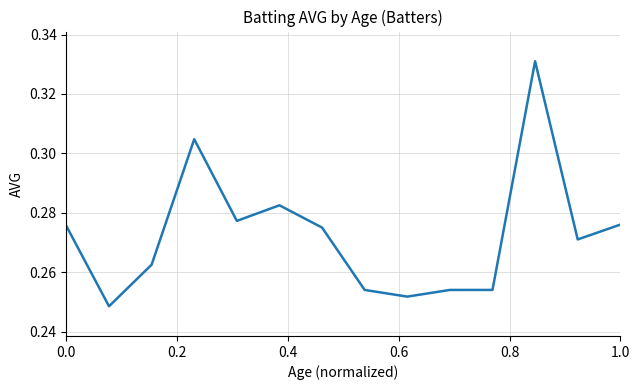

Is this an area chart (filled region under the line)?

No